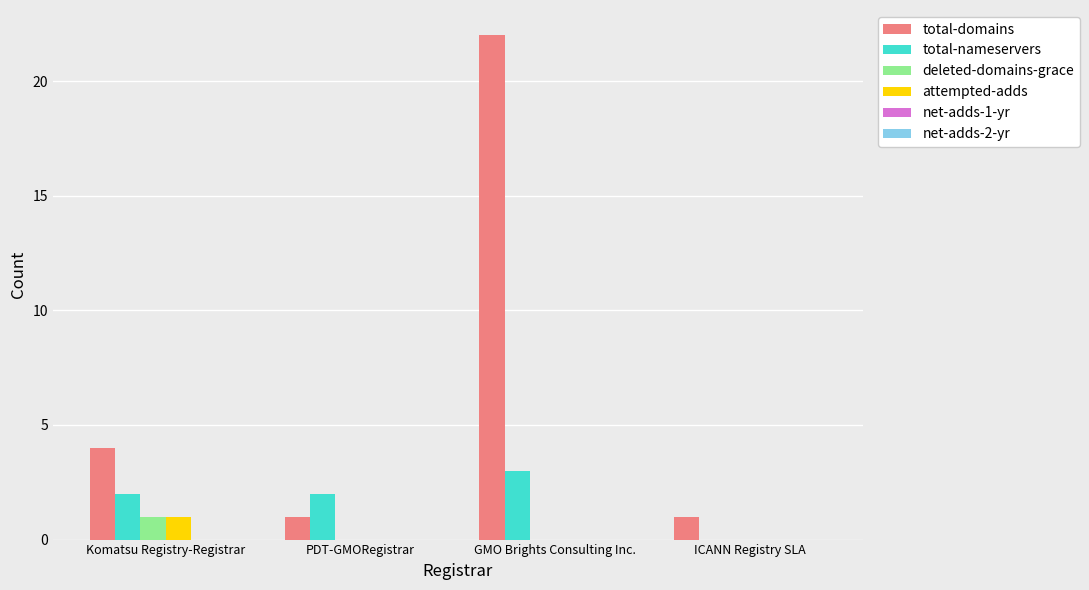

Reading left to right, what are all the values shown in this chart?

total-domains: Komatsu Registry-Registrar=4	PDT-GMORegistrar=1	GMO Brights Consulting Inc.=22	ICANN Registry SLA=1
total-nameservers: Komatsu Registry-Registrar=2	PDT-GMORegistrar=2	GMO Brights Consulting Inc.=3	ICANN Registry SLA=0
deleted-domains-grace: Komatsu Registry-Registrar=1	PDT-GMORegistrar=0	GMO Brights Consulting Inc.=0	ICANN Registry SLA=0
attempted-adds: Komatsu Registry-Registrar=1	PDT-GMORegistrar=0	GMO Brights Consulting Inc.=0	ICANN Registry SLA=0